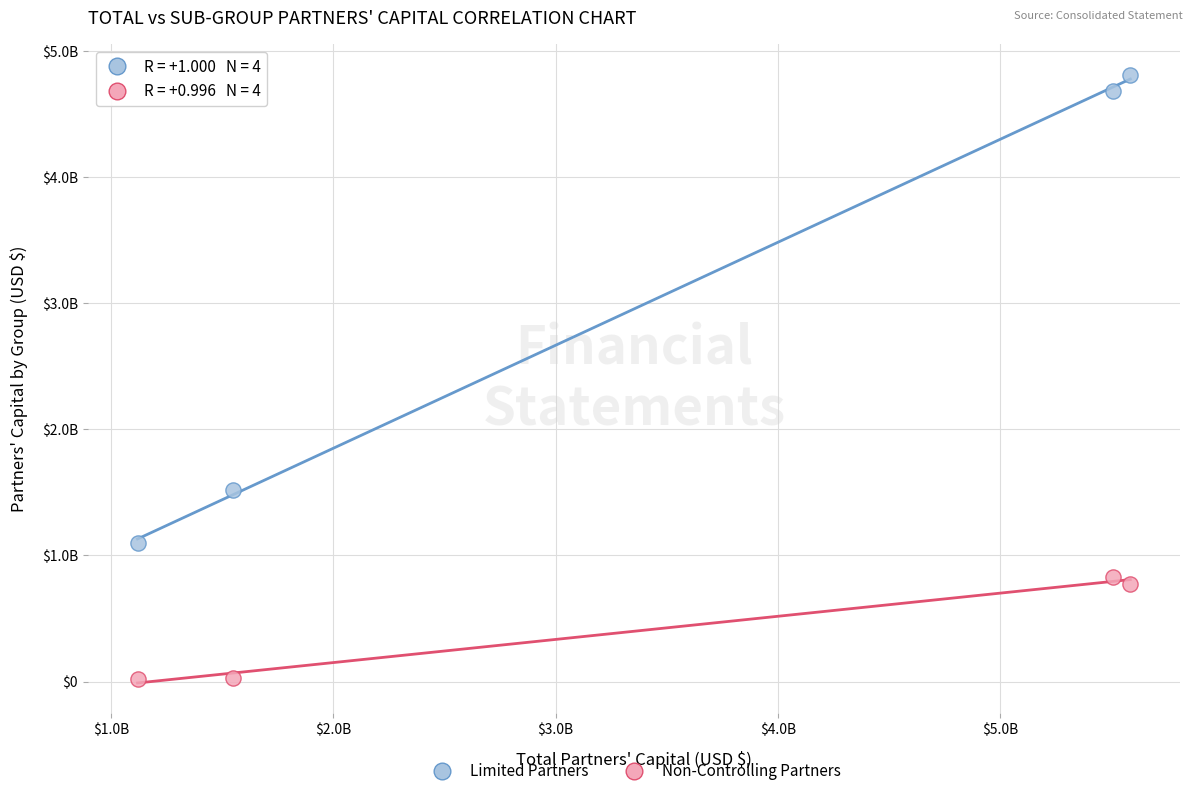

Which series reaches the minimum Y coordinate?

Non-Controlling Partners